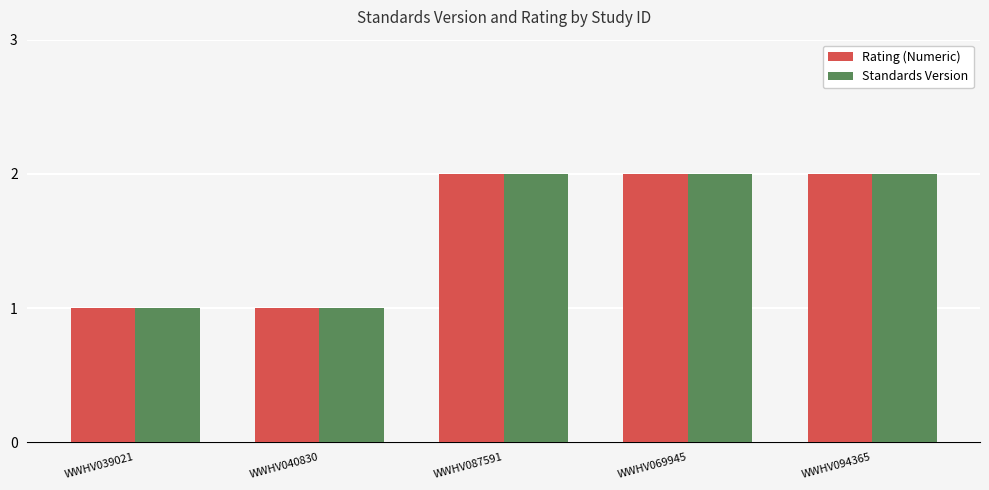

Reading left to right, what are all the values shown in this chart?

Rating (Numeric): WWHV039021=1	WWHV040830=1	WWHV087591=2	WWHV069945=2	WWHV094365=2
Standards Version: WWHV039021=1	WWHV040830=1	WWHV087591=2	WWHV069945=2	WWHV094365=2